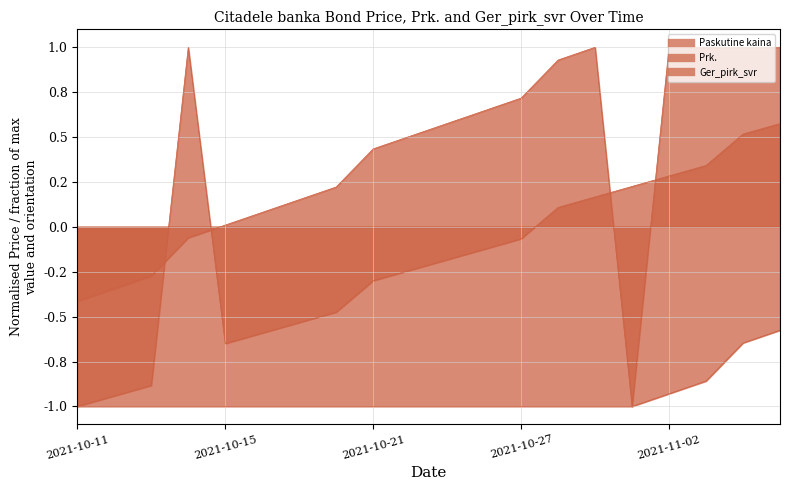

Which series ends up on top after the final intersection of Prk. and Ger_pirk_svr?

Prk.